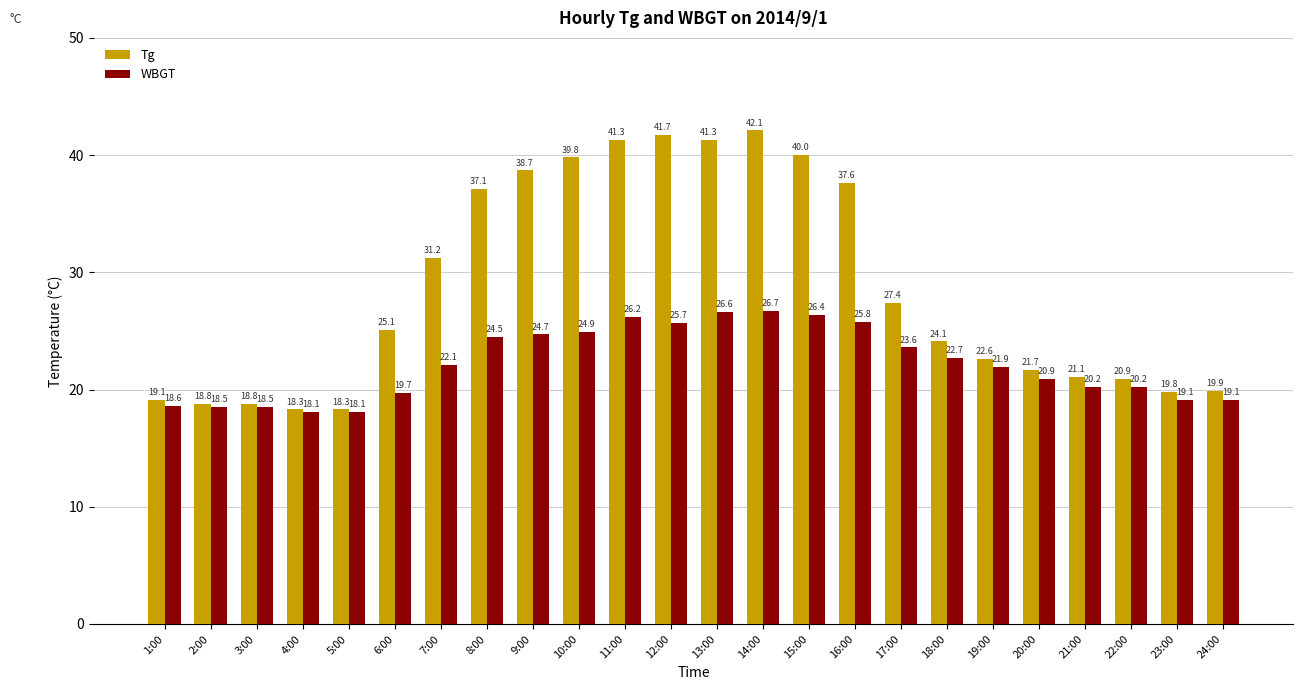

Reading left to right, extract all data points from this chart.

Tg: 1:00=19.1	2:00=18.8	3:00=18.8	4:00=18.3	5:00=18.3	6:00=25.1	7:00=31.2	8:00=37.1	9:00=38.7	10:00=39.8	11:00=41.3	12:00=41.7	13:00=41.3	14:00=42.1	15:00=40.0	16:00=37.6	17:00=27.4	18:00=24.1	19:00=22.6	20:00=21.7	21:00=21.1	22:00=20.9	23:00=19.8	24:00=19.9
WBGT: 1:00=18.6	2:00=18.5	3:00=18.5	4:00=18.1	5:00=18.1	6:00=19.7	7:00=22.1	8:00=24.5	9:00=24.7	10:00=24.9	11:00=26.2	12:00=25.7	13:00=26.6	14:00=26.7	15:00=26.4	16:00=25.8	17:00=23.6	18:00=22.7	19:00=21.9	20:00=20.9	21:00=20.2	22:00=20.2	23:00=19.1	24:00=19.1